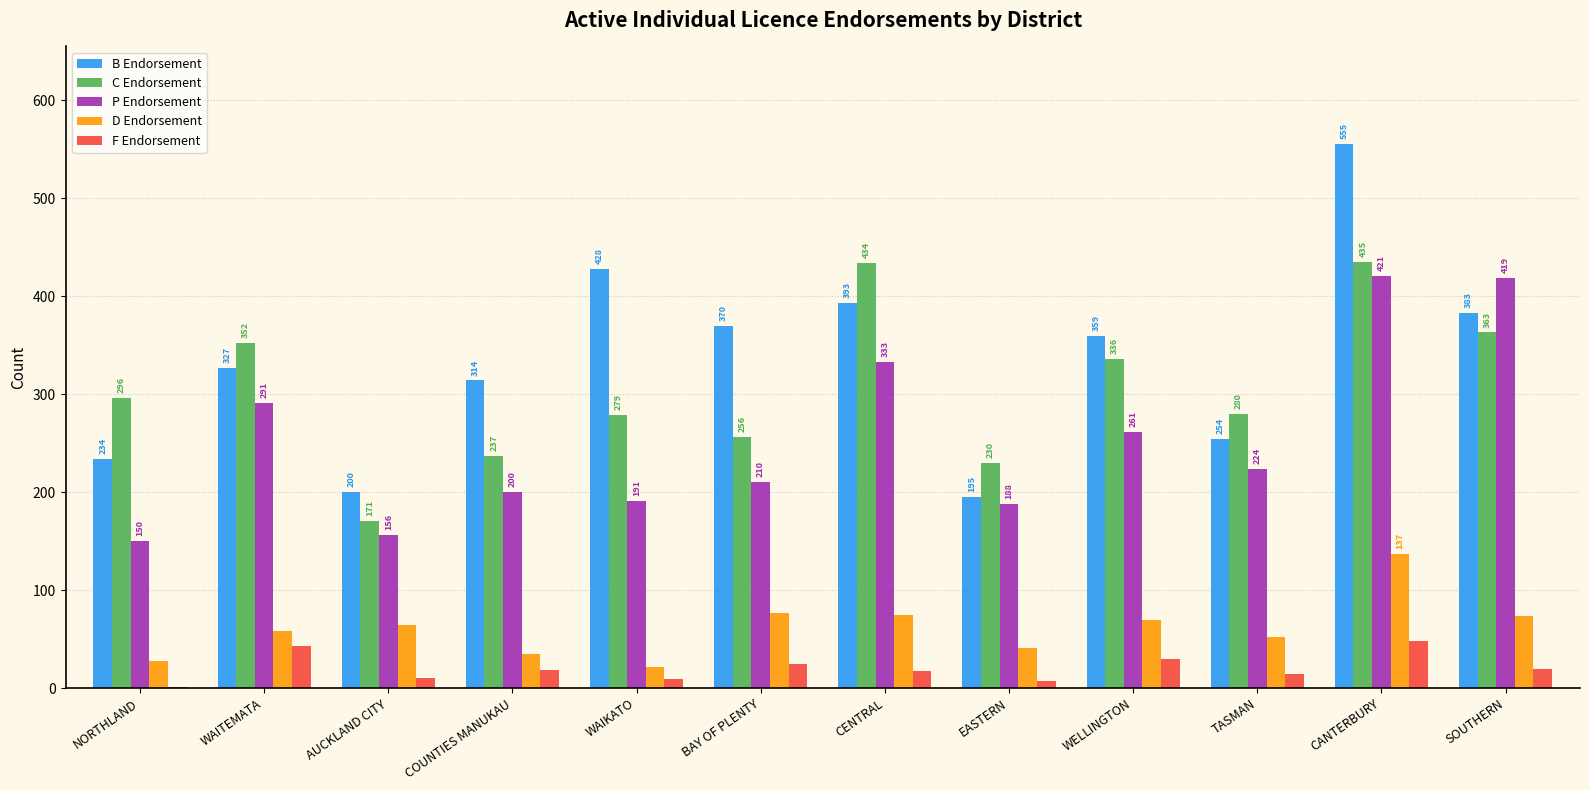

Which series changed the most between WAITEMATA and COUNTIES MANUKAU?

C Endorsement